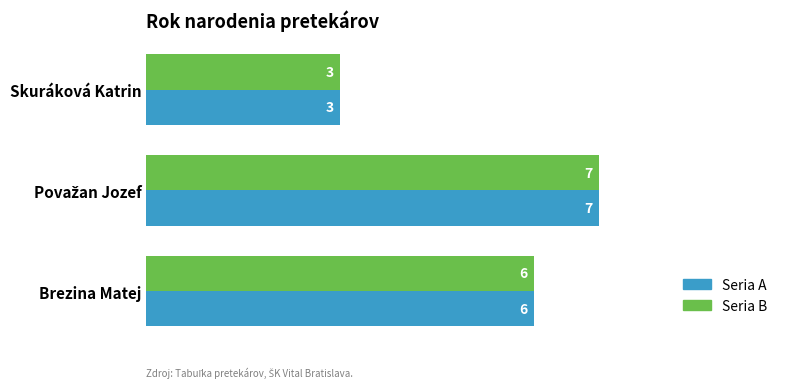

What is the average value of the Seria B series?

5